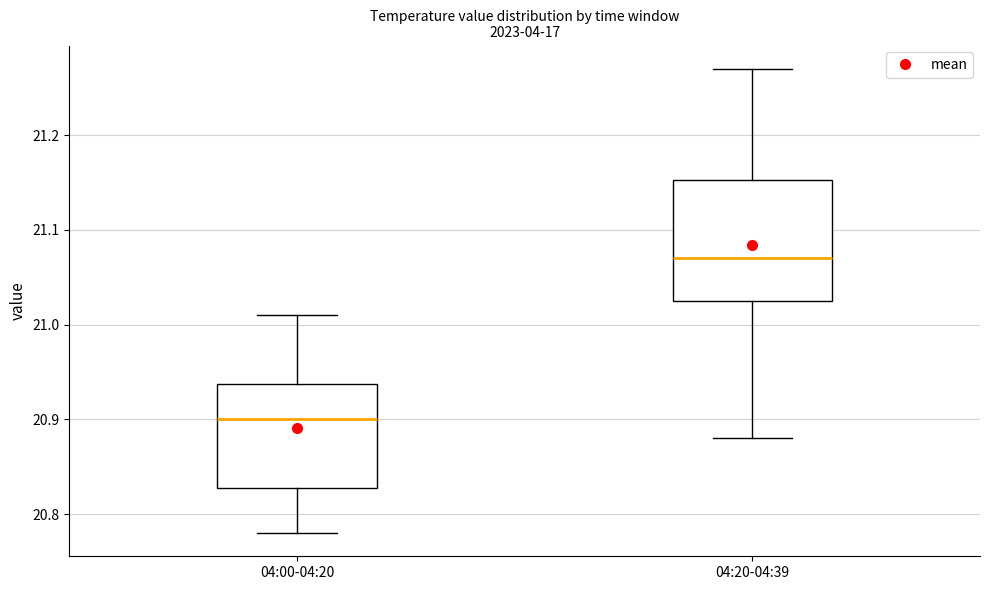

Reading left to right, transcribe this box plot: for each box, give where its median line is, the range the box spans, and where its two whiskers end, as read against the y-axis. The values are not printed on the chart, so give them approximately, as read against the axis.

04:00-04:20: median 20.90, box 20.83 to 20.94, whiskers 20.78 to 21.01
04:20-04:39: median 21.07, box 21.03 to 21.15, whiskers 20.88 to 21.27